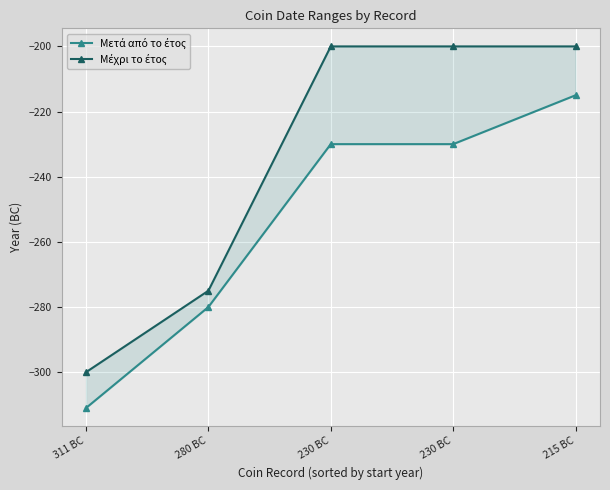

True or false: Μετά από το έτος and Μέχρι το έτος cross at least once.

False